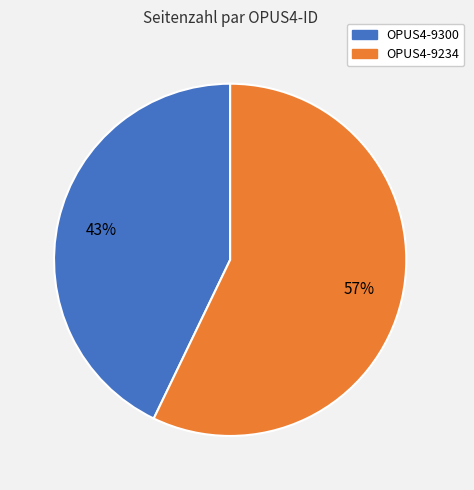

Do OPUS4-9234 and OPUS4-9300 together represent more than half of the pie?

Yes